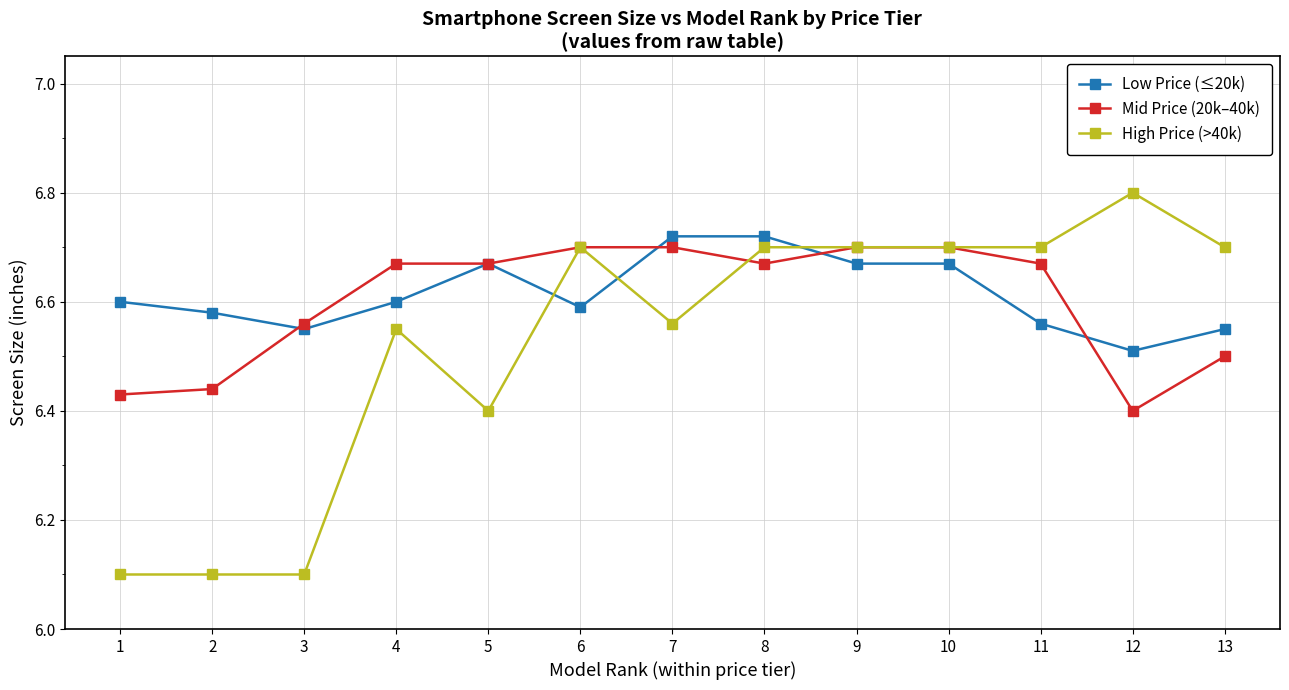

Is it true that High Price (>40k) equals 6.1 at 1?

True